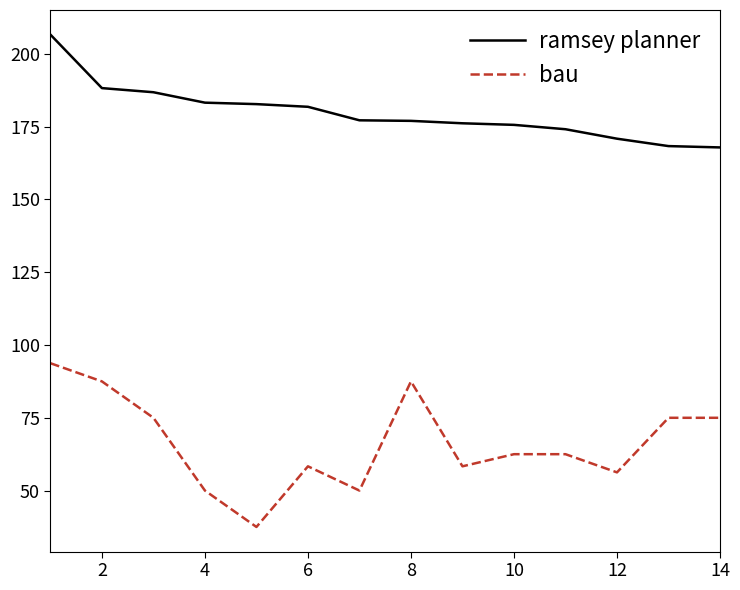

What are all the series names shown in the legend?

ramsey planner, bau